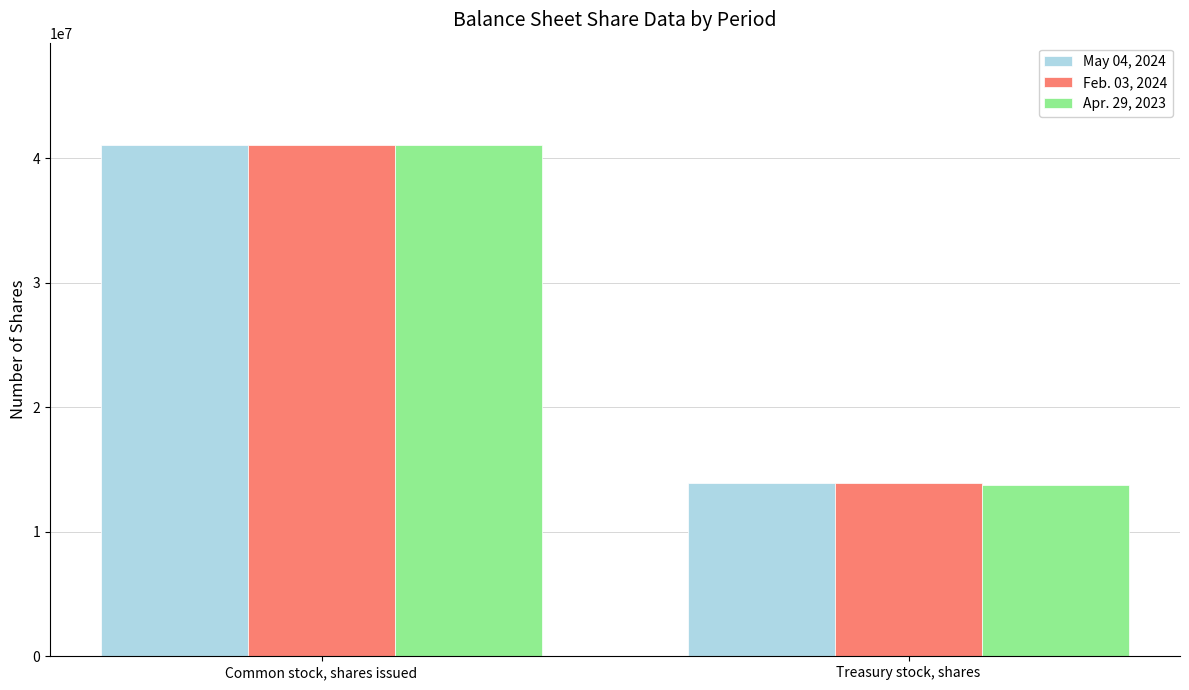

Which series has the widest spread of values?

Apr. 29, 2023